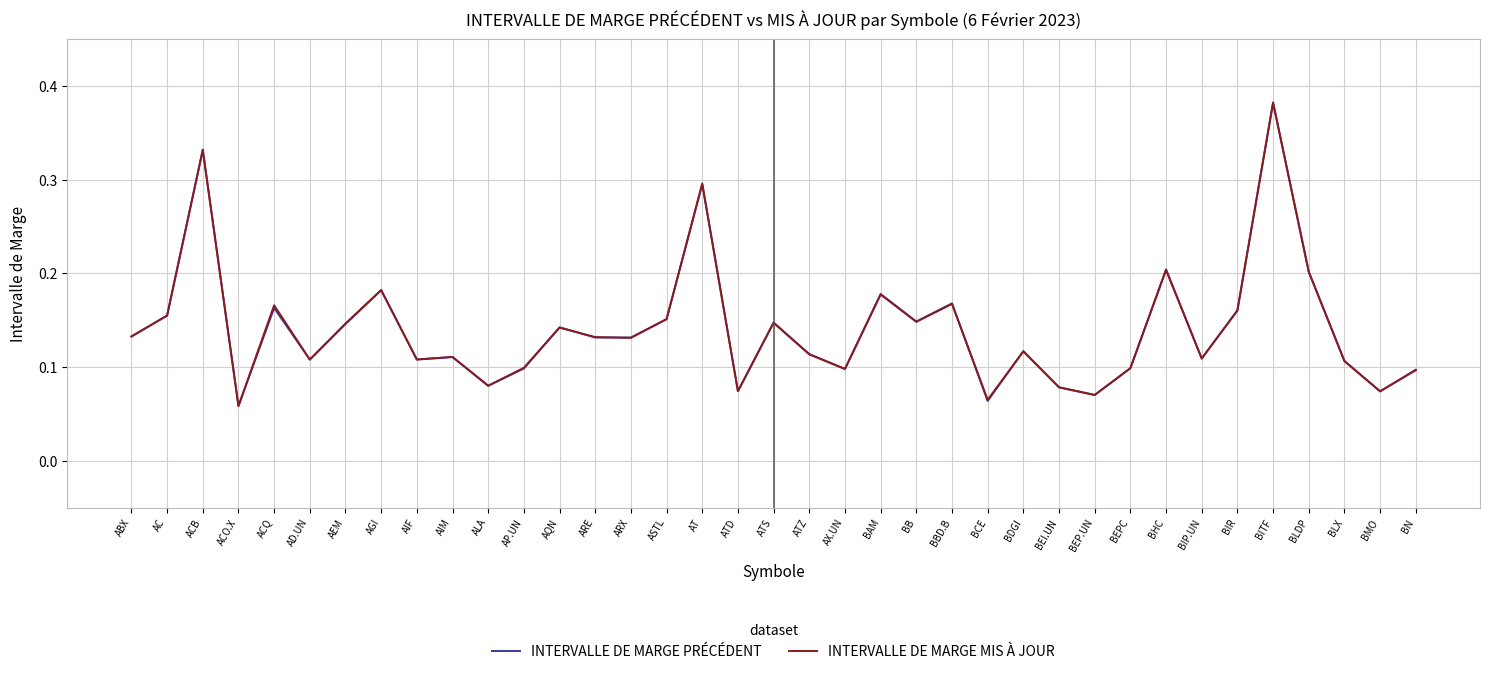

True or false: INTERVALLE DE MARGE PRÉCÉDENT has a value of 0.1 at ARX.

True